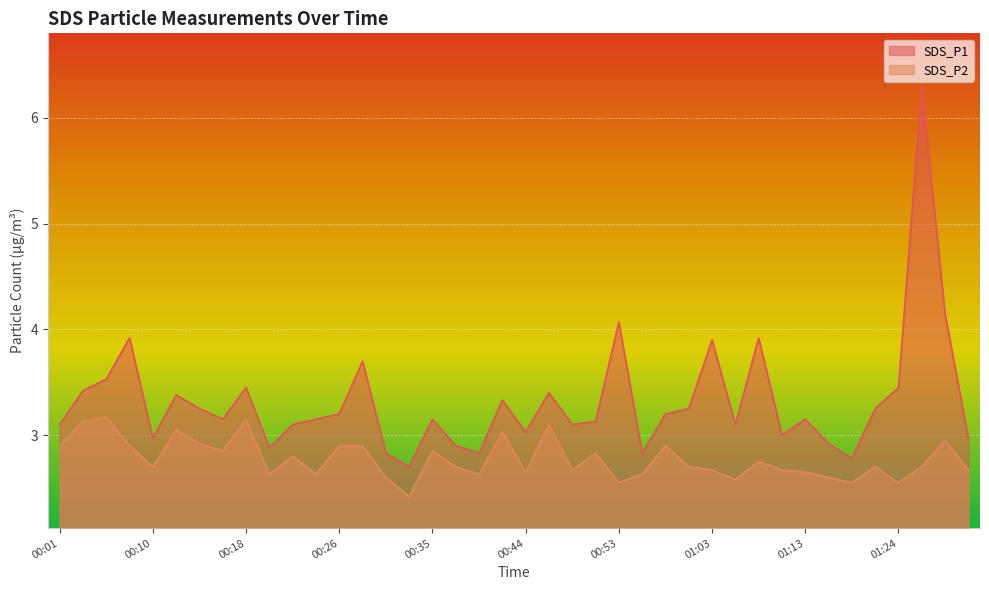

Reading left to right, list all the values displayed in this chart.

SDS_P1: 00:01=3.1	00:04=3.4	00:06=3.5	00:08=3.9	00:10=3.0	00:12=3.4	00:14=3.2	00:16=3.1	00:18=3.5	00:20=2.9	00:22=3.1	00:24=3.1	00:26=3.2	00:29=3.7	00:31=2.8	00:33=2.7	00:35=3.1	00:37=2.9	00:39=2.8	00:42=3.3	00:44=3.0	00:46=3.4	00:49=3.1	00:51=3.1	00:53=4.1	00:56=2.8	00:59=3.2	01:01=3.2	01:03=3.9	01:05=3.1	01:08=3.9	01:11=3.0	01:13=3.1	01:16=2.9	01:18=2.8	01:21=3.2	01:24=3.5	01:27=6.3	01:30=4.2	01:32=3.0
SDS_P2: 00:01=2.9	00:04=3.1	00:06=3.2	00:08=2.9	00:10=2.7	00:12=3.0	00:14=2.9	00:16=2.9	00:18=3.1	00:20=2.6	00:22=2.8	00:24=2.6	00:26=2.9	00:29=2.9	00:31=2.6	00:33=2.4	00:35=2.9	00:37=2.7	00:39=2.6	00:42=3.0	00:44=2.6	00:46=3.1	00:49=2.7	00:51=2.8	00:53=2.5	00:56=2.6	00:59=2.9	01:01=2.7	01:03=2.7	01:05=2.6	01:08=2.8	01:11=2.7	01:13=2.6	01:16=2.6	01:18=2.5	01:21=2.7	01:24=2.5	01:27=2.7	01:30=3.0	01:32=2.7